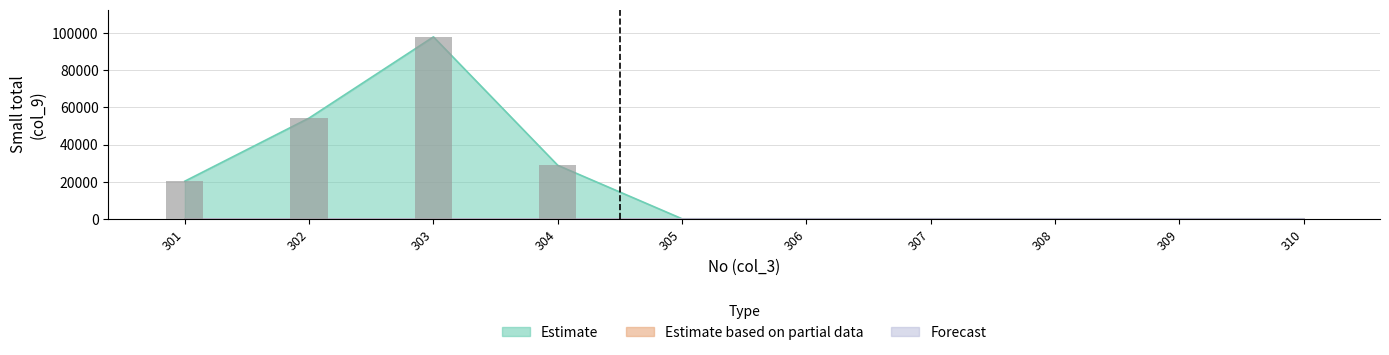

Reading left to right, transcribe all the data shown in this chart.

Estimate: 20250	54270	98000	28800	0	0	0	0	0	0
Estimate based on partial data: 0	0	0	0	0	0	0	0	0	0
Forecast: 0	0	0	0	0	0	0	0	0	0